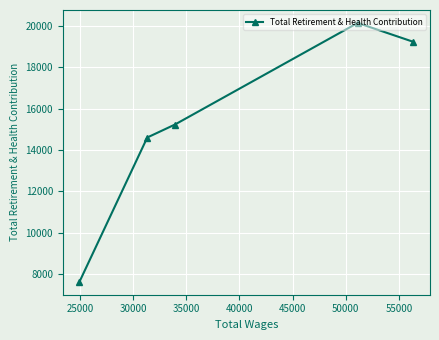

How many values are below 15228?

2